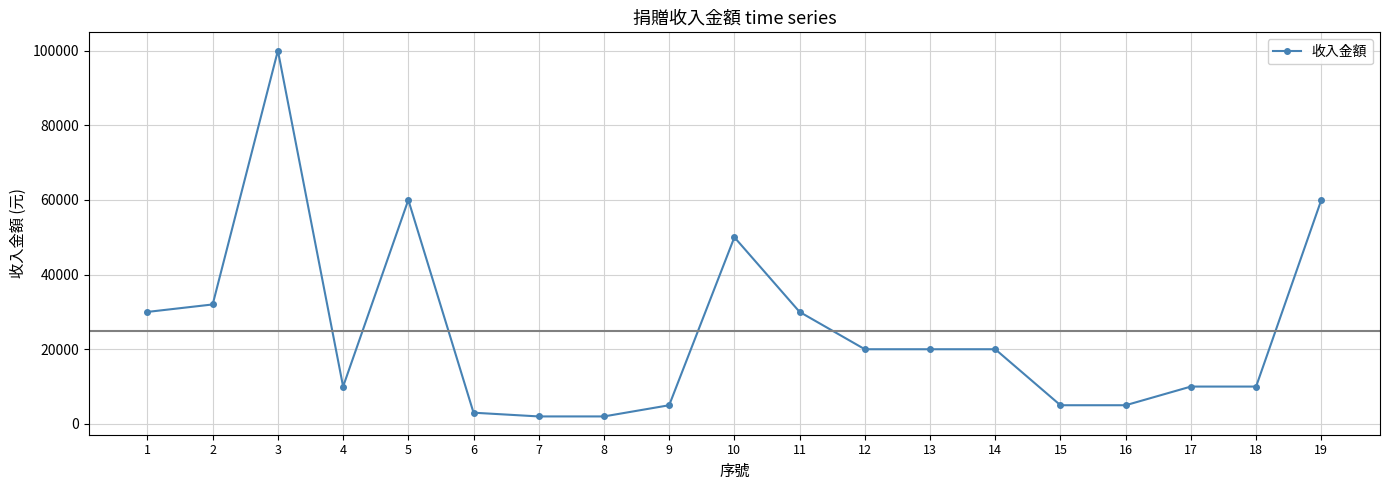

What is the average value?

24947